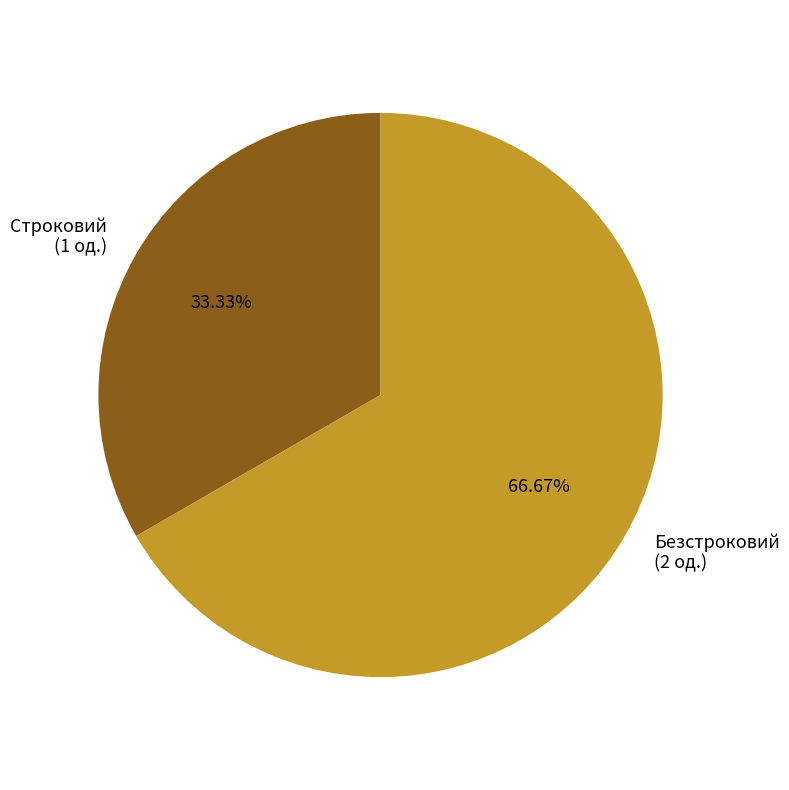

To the nearest percent, what is the difference between the largest and smallest slice percentages?

33%